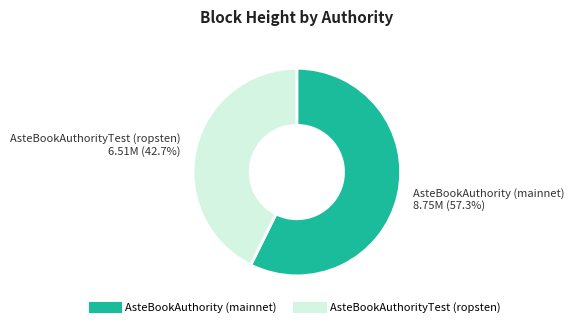

What percentage is the AsteBookAuthority (mainnet) slice, to the nearest percent?

57%